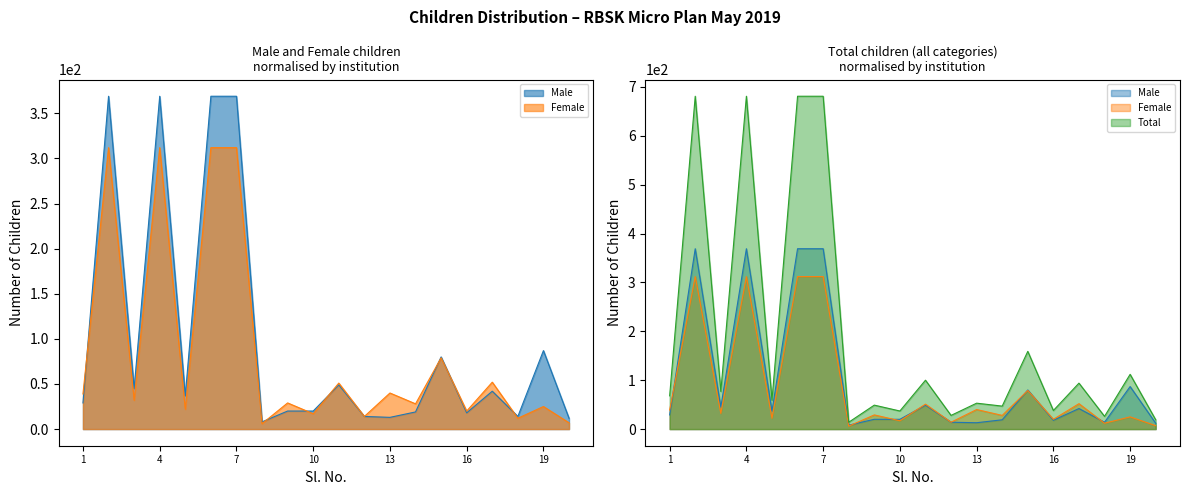

What is the difference between the maximum and minimum values in the Male series?

361